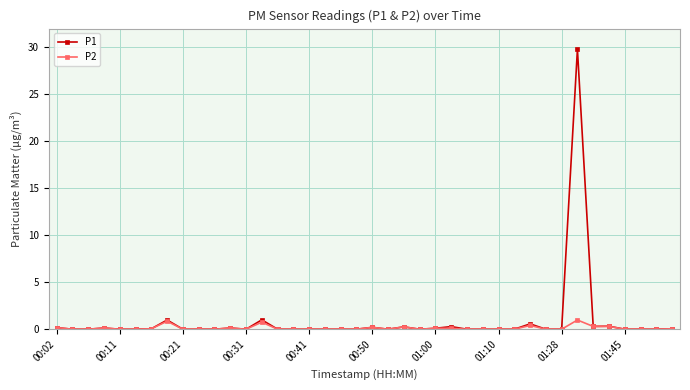

What is the greatest value displayed?

29.8